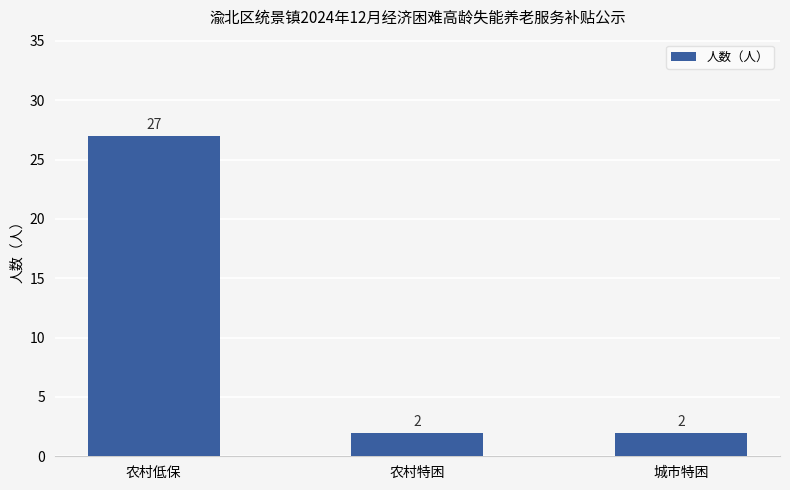

Which label corresponds to the largest value in the chart?

农村低保